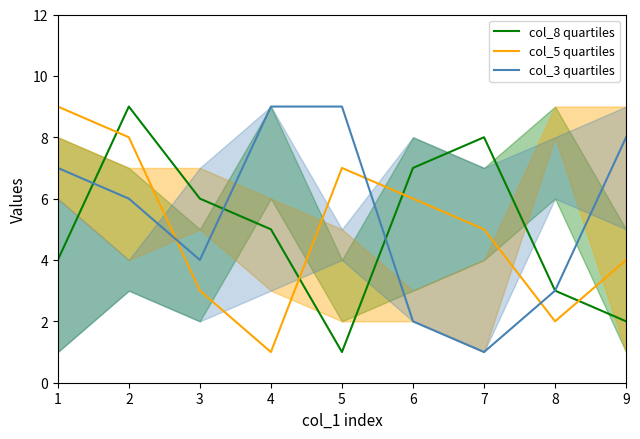

What is the sum of the col_3 quartiles values at 2 and 3?

10